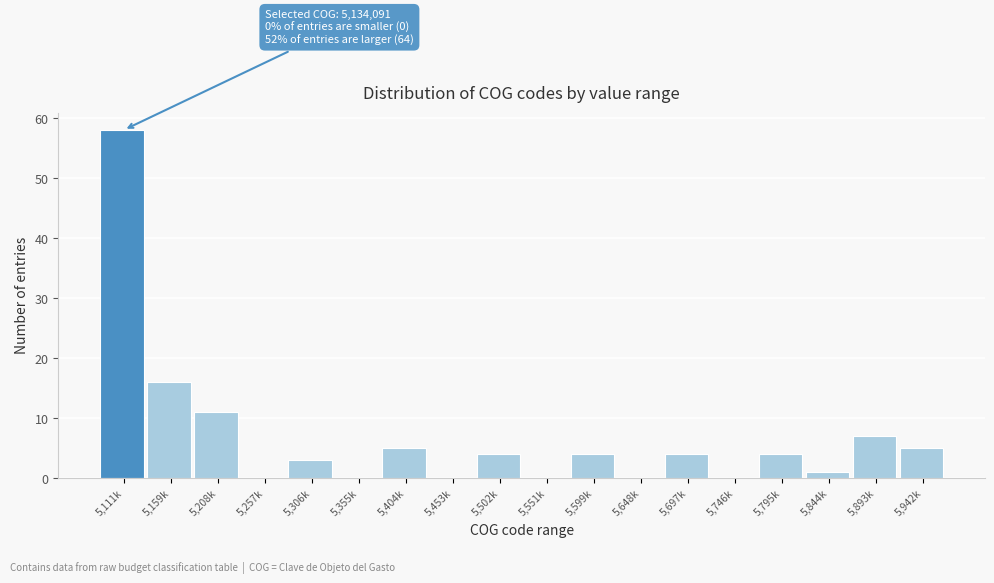

Reading left to right, extract all data points from this chart.

5,111k=58	5,159k=16	5,208k=11	5,257k=0	5,306k=3	5,355k=0	5,404k=5	5,453k=0	5,502k=4	5,551k=0	5,599k=4	5,648k=0	5,697k=4	5,746k=0	5,795k=4	5,844k=1	5,893k=7	5,942k=5